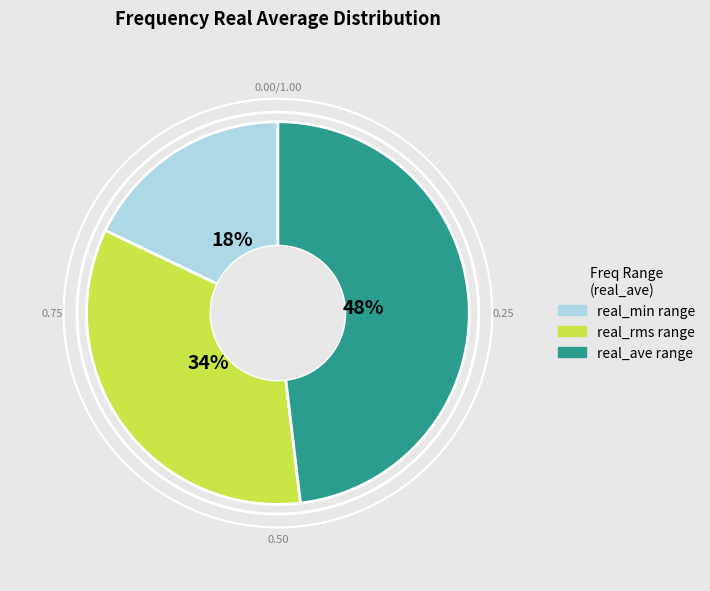

Is there a majority slice in this chart?

No